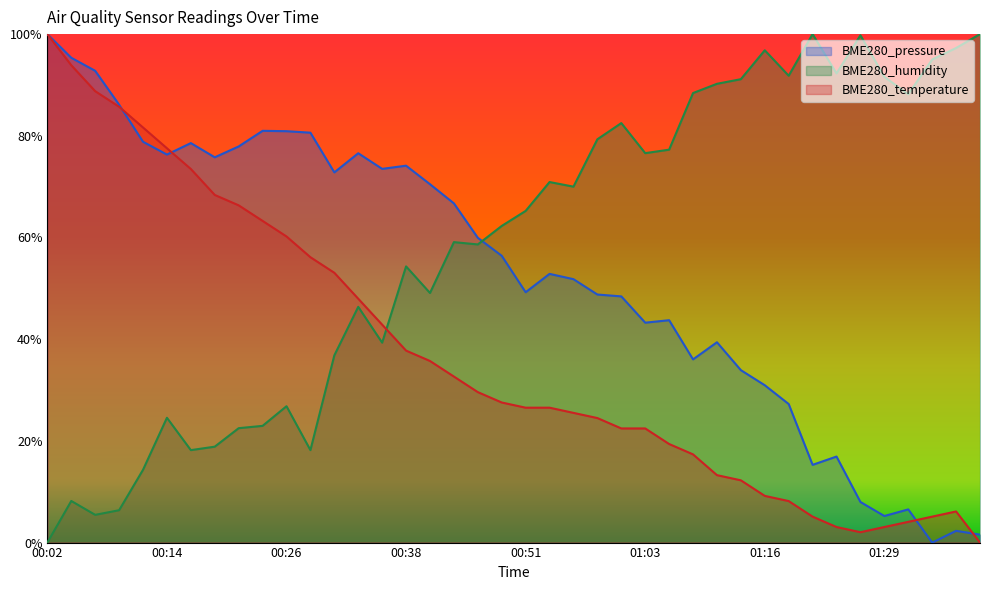

What is the label of the 15th point from the right?

01:03